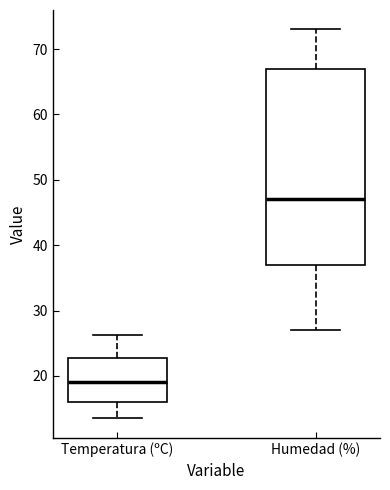

Which box has the lowest median line?

Temperatura (ºC)